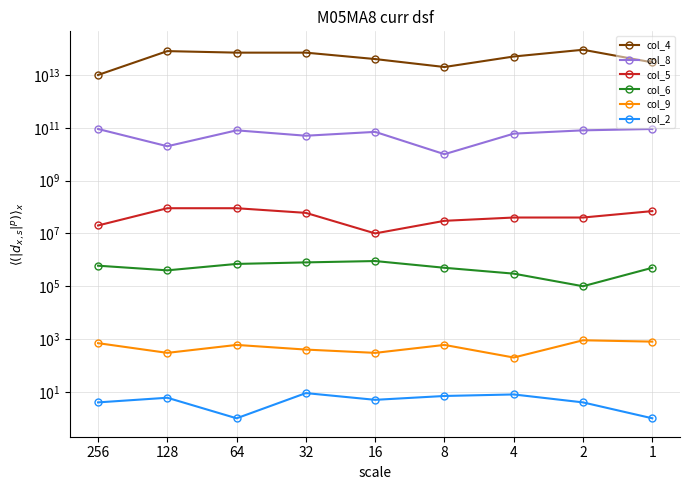

In col_8, how many points are lower than both neighbors (excluding endpoints)?

3